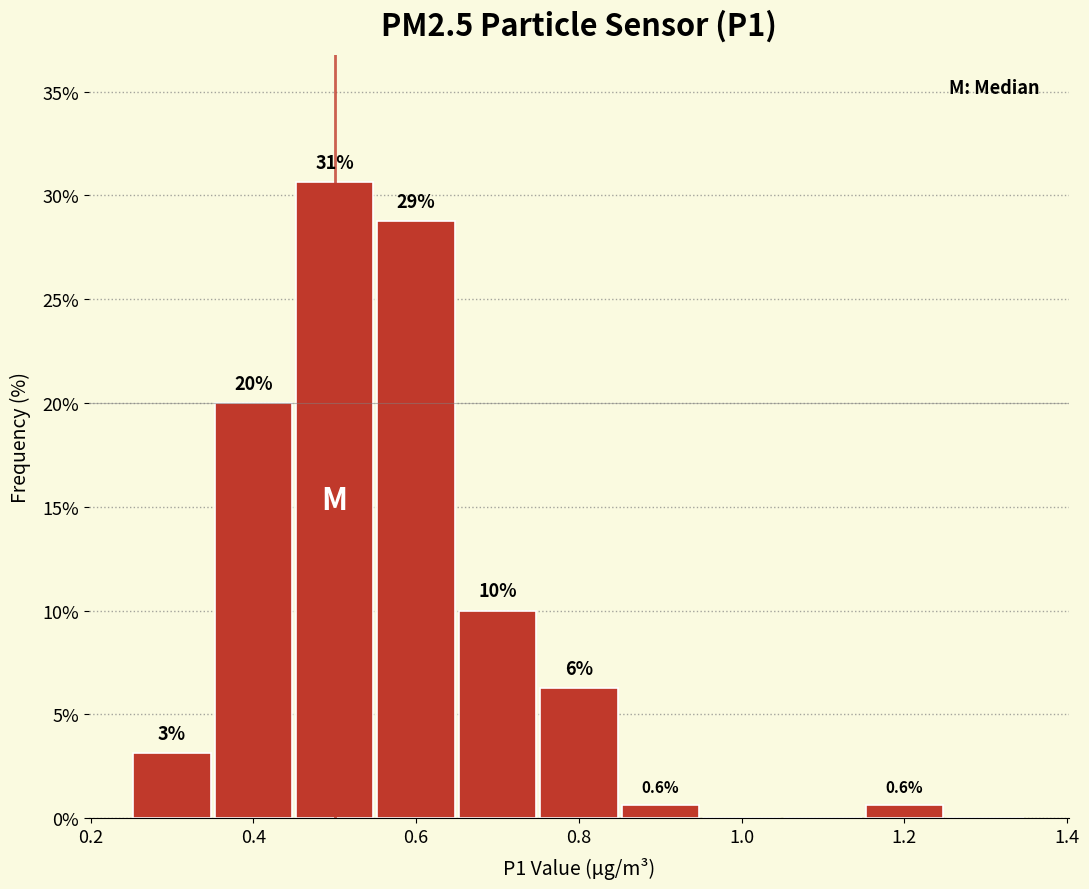

Over which range of the x-axis is the bar tallest?

0.45 to 0.55